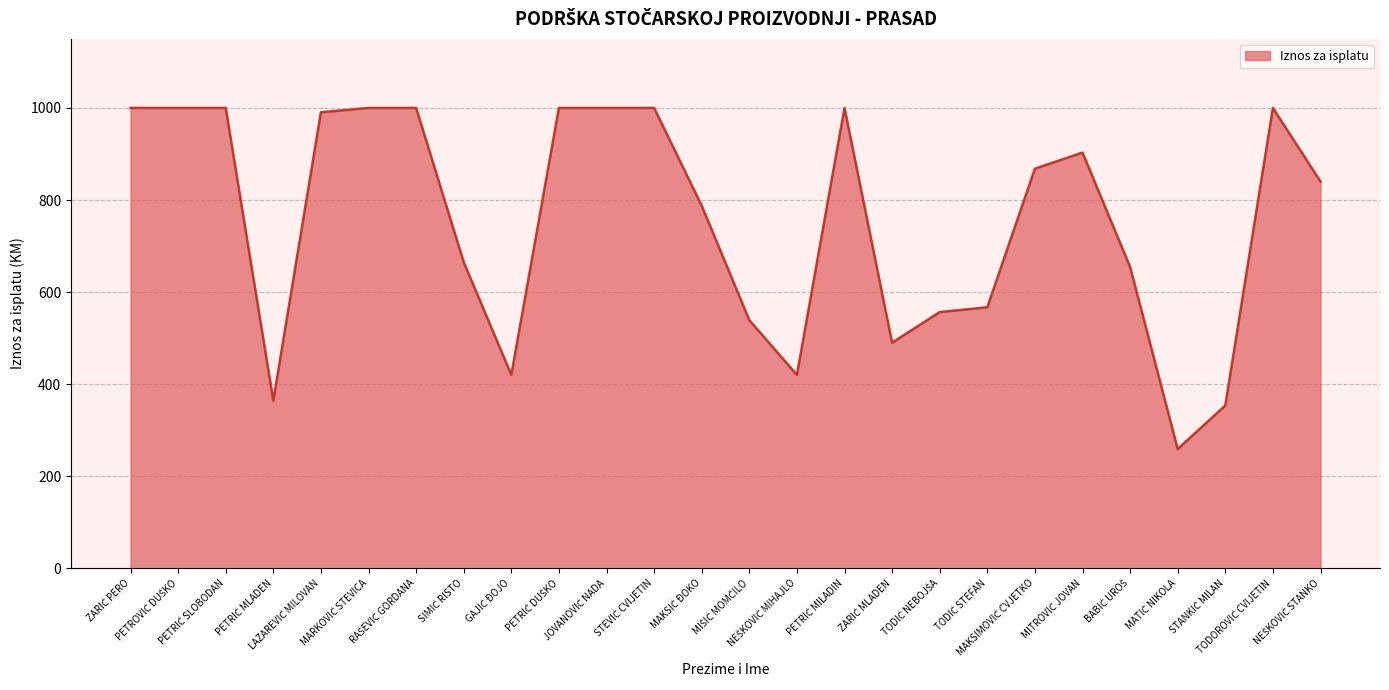

What is the difference between the maximum and minimum values?

741.0